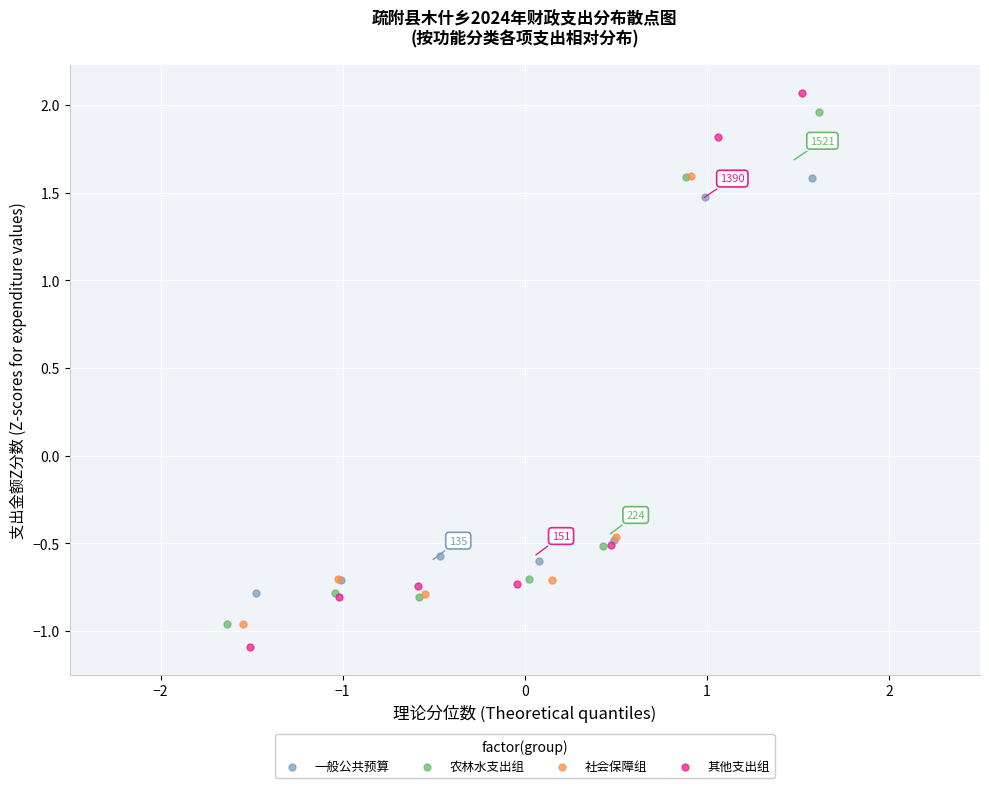

Which series has the widest spread of Y values?

其他支出组